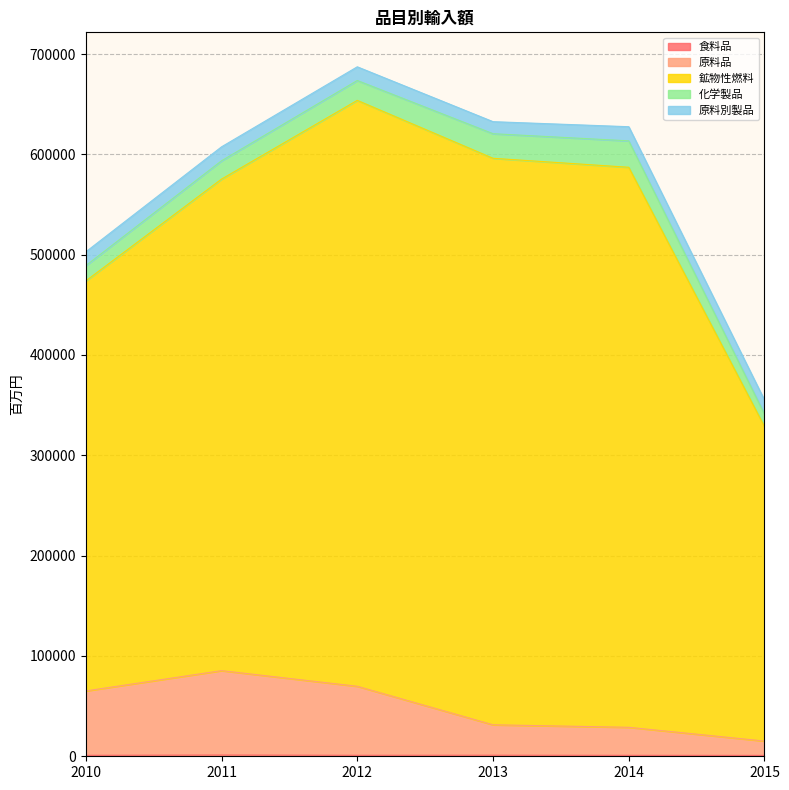

Which series has the widest spread of values?

鉱物性燃料